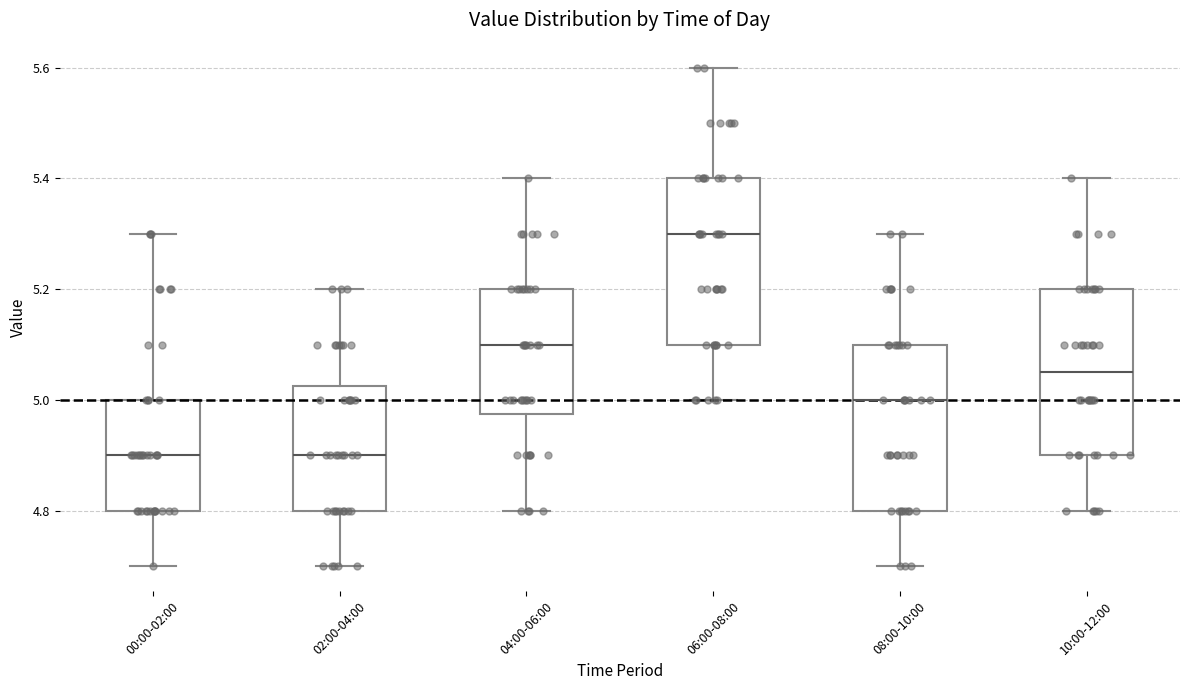

Which box's median line is the highest?

06:00-08:00